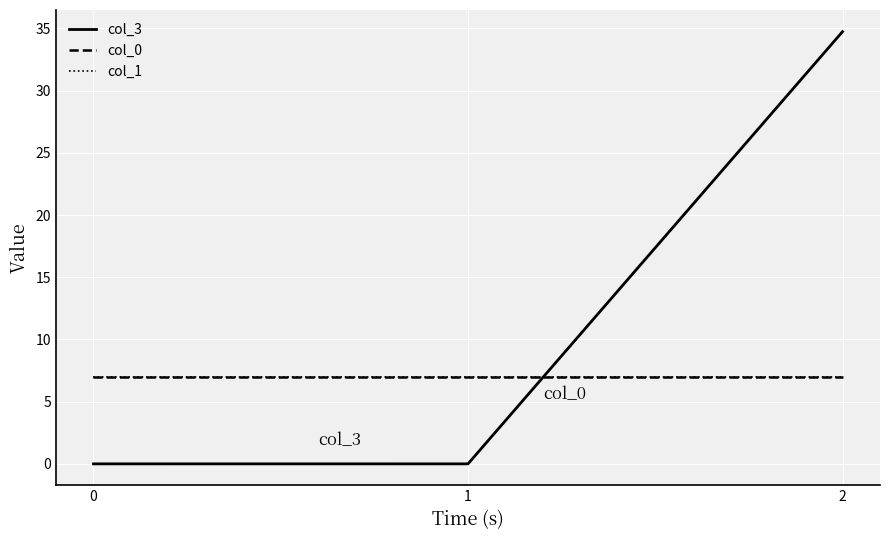

Rank the categories by col_0 value from lowest to highest.

0, 1, 2